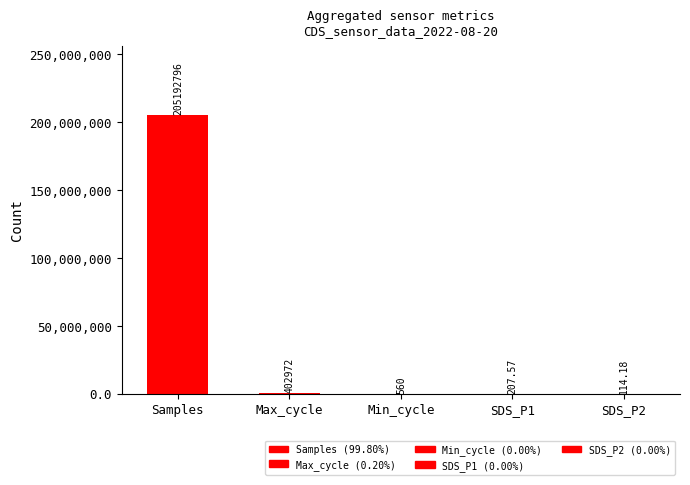

At which label is the value closest to 102596455?

Max_cycle